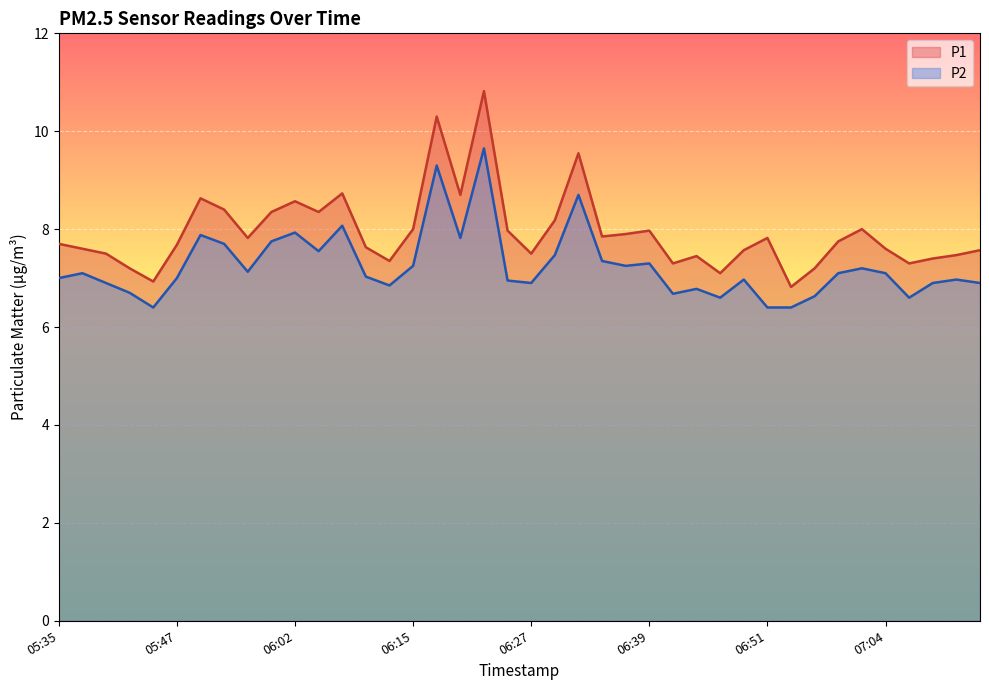

What is the spread (max minus min) of values at 07:11?

0.5